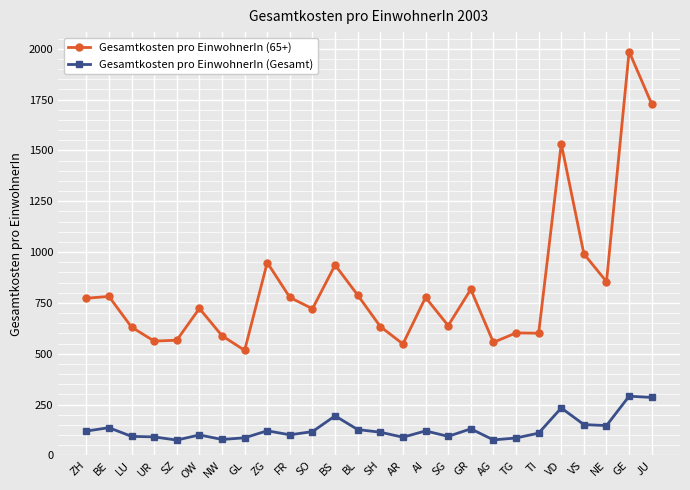

What is the difference between the maximum and minimum values in the Gesamtkosten pro EinwohnerIn (65+) series?

1469.3